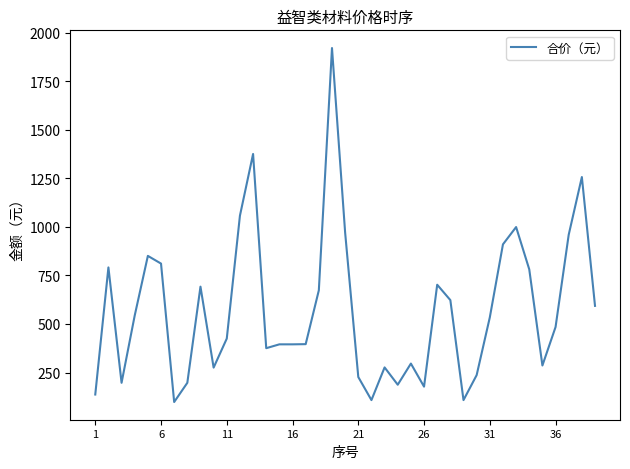

What is the minimum value shown in the chart?

98.0